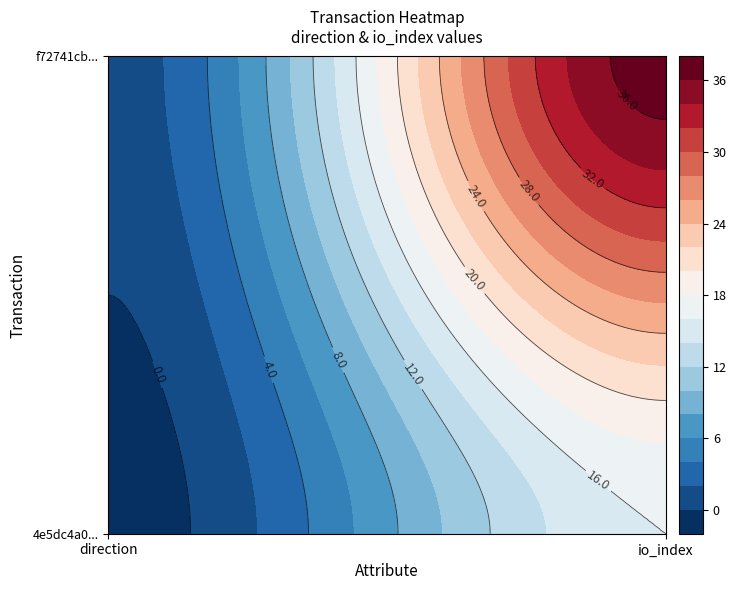

The 4e5dc4a060dd8326c1f0c7339fb656a07504a14 series shows -1 at 0. True or false?

True